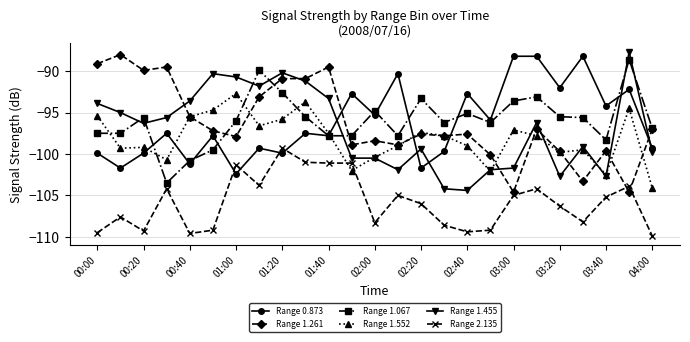

Does the chart display data point markers on the line(s)?

Yes